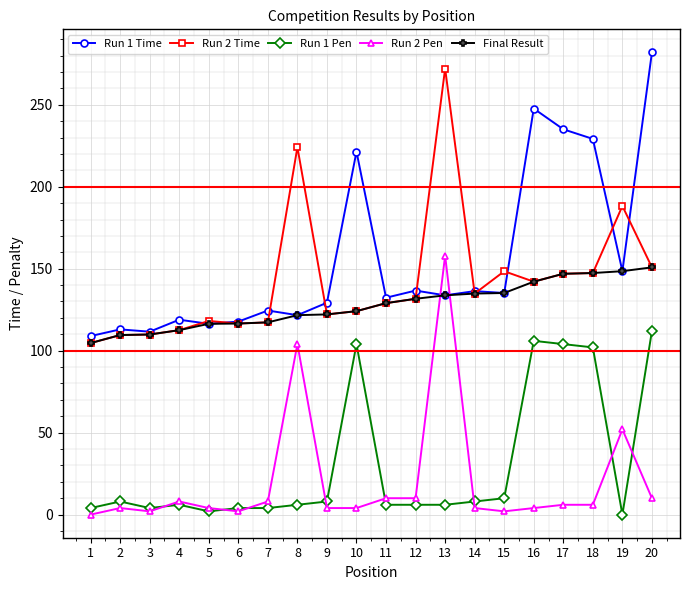

What is the greatest value displayed?

281.9